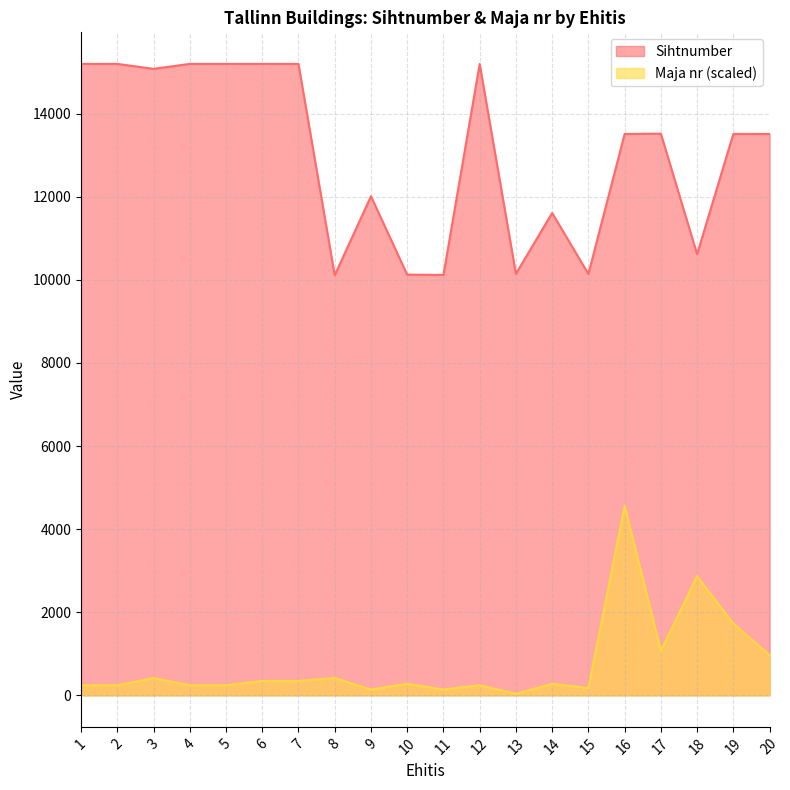

What are all the series names shown in the legend?

Sihtnumber, Maja nr (scaled)